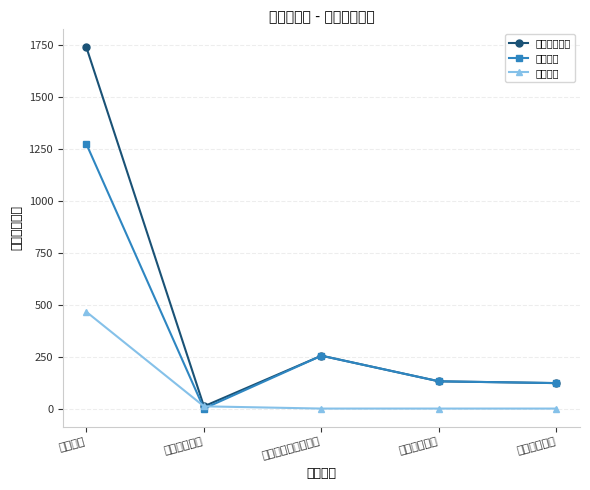

What is the average value of the 本年支出合计 series?

451.6